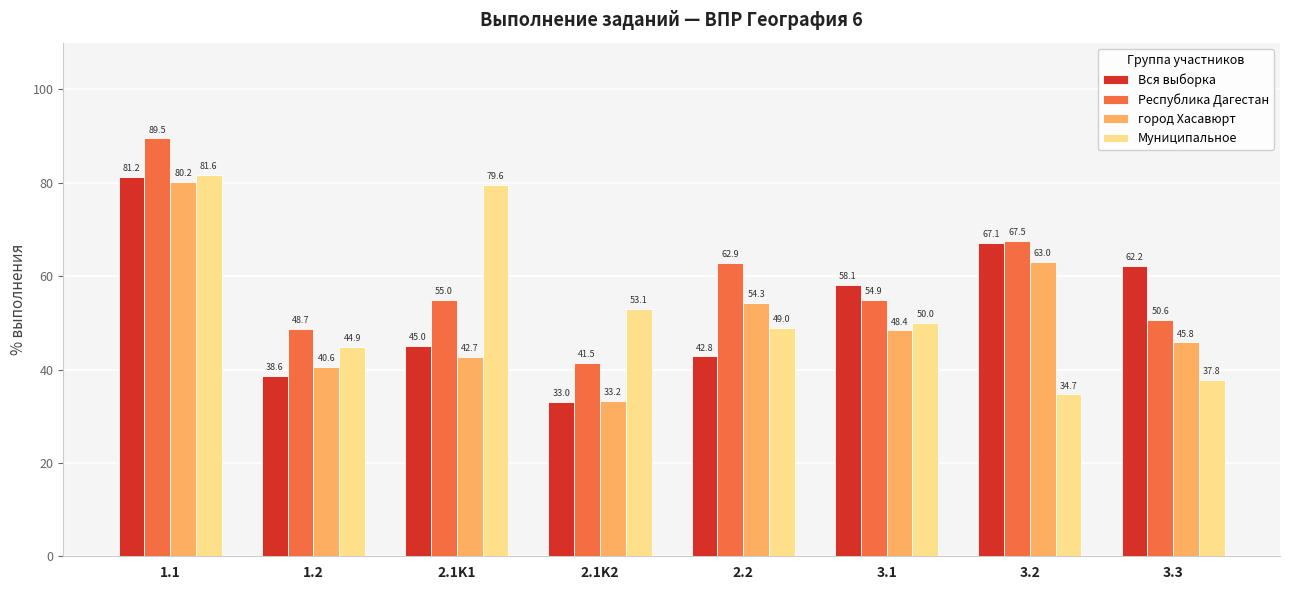

The Муниципальное series shows 81.6 at 1.1. True or false?

True